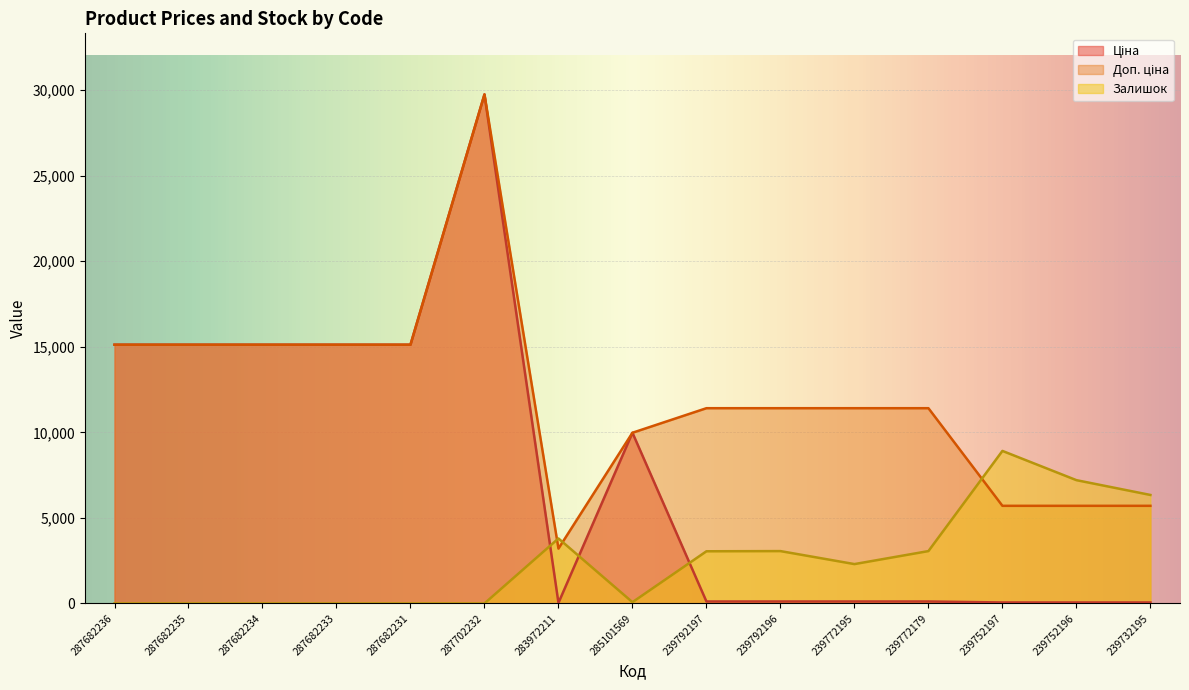

After their last crossing, which series has the higher values: Доп. ціна or Залишок?

Залишок